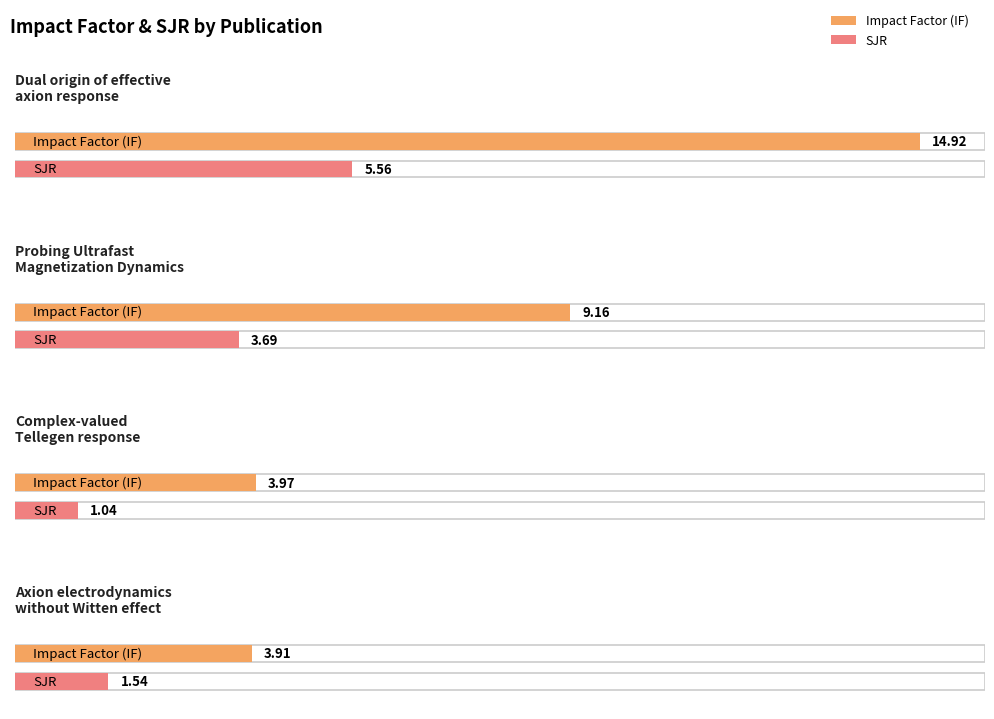

What is the difference between the maximum and minimum values in the IF series?

11.0